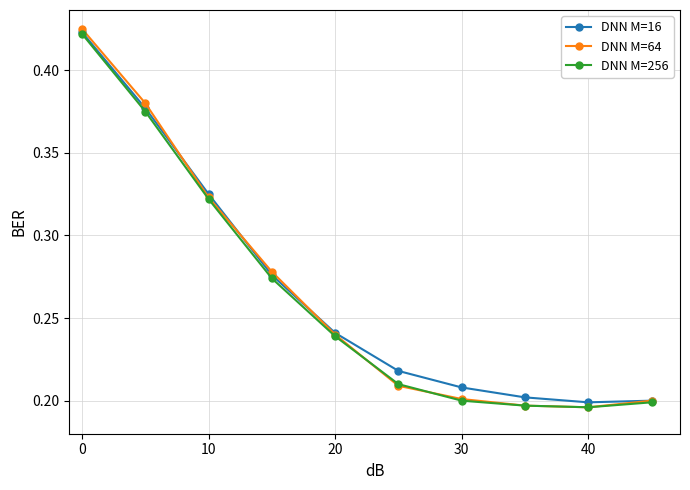

At how many categories does at least one series exceed 0?

10